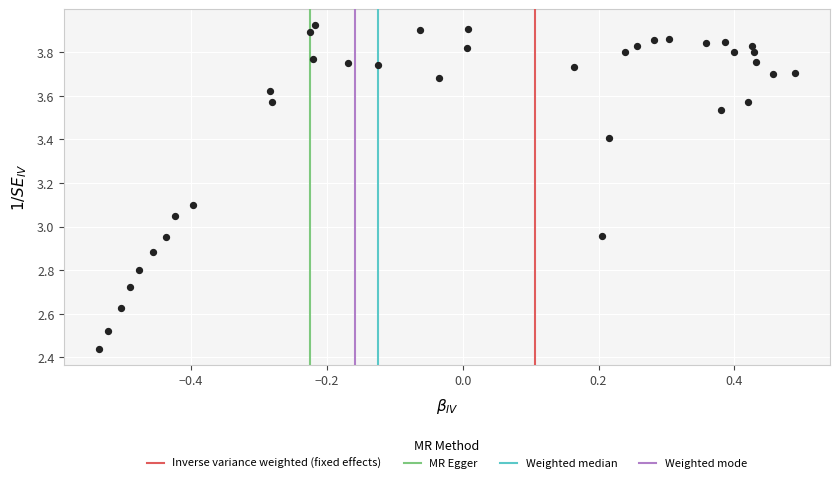

What is the range of X values (max minus min)?

1.0